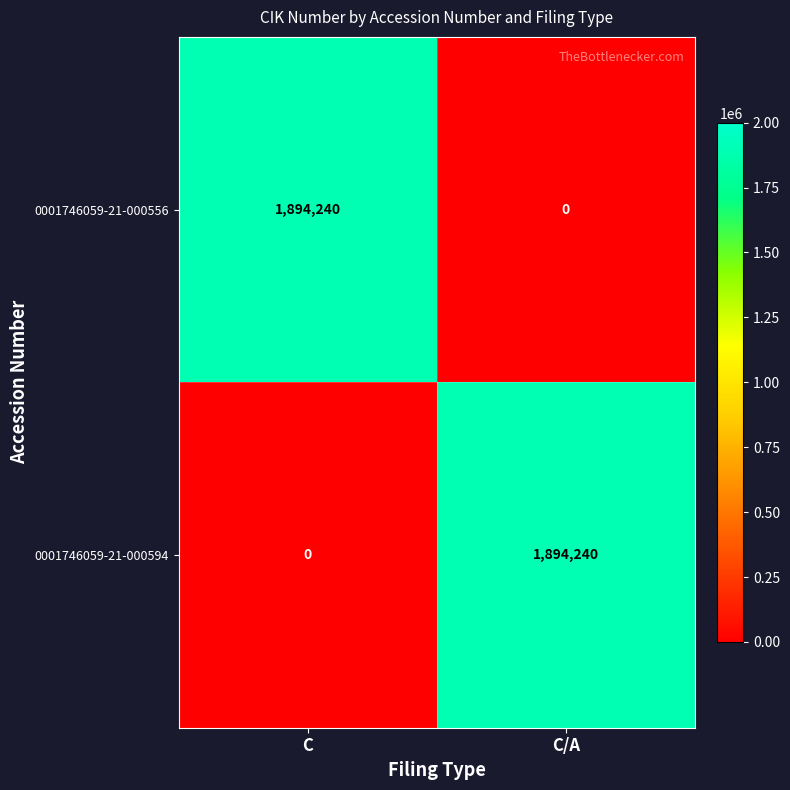

Rank the categories by 0001746059-21-000594 value from highest to lowest.

C/A, C